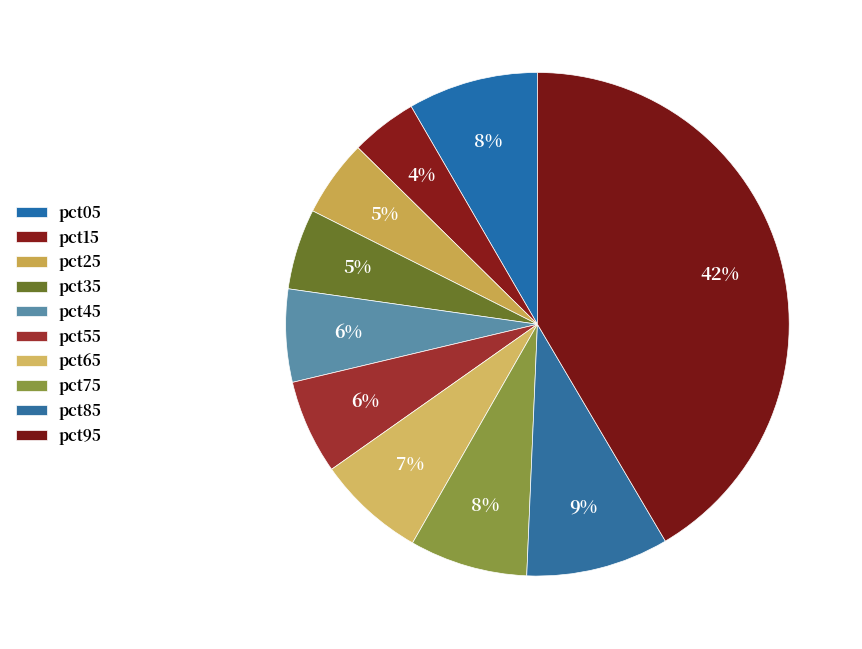

Count the number of slices in the pie.

10